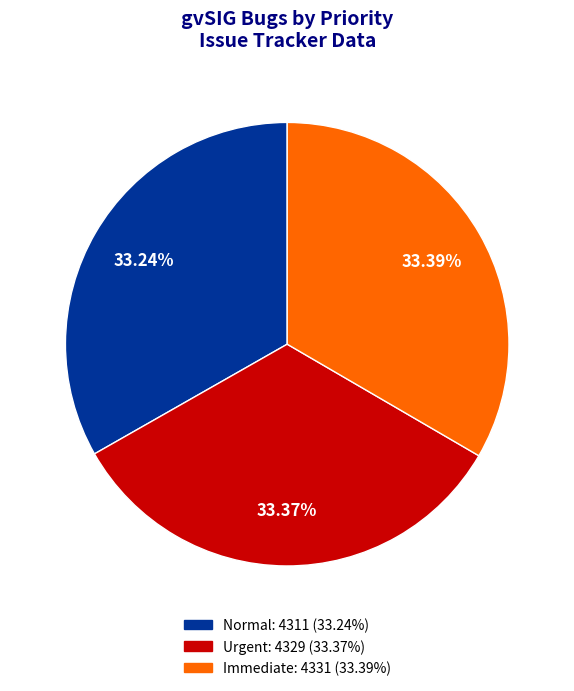

Combined, do Immediate and Urgent account for over 50%?

Yes